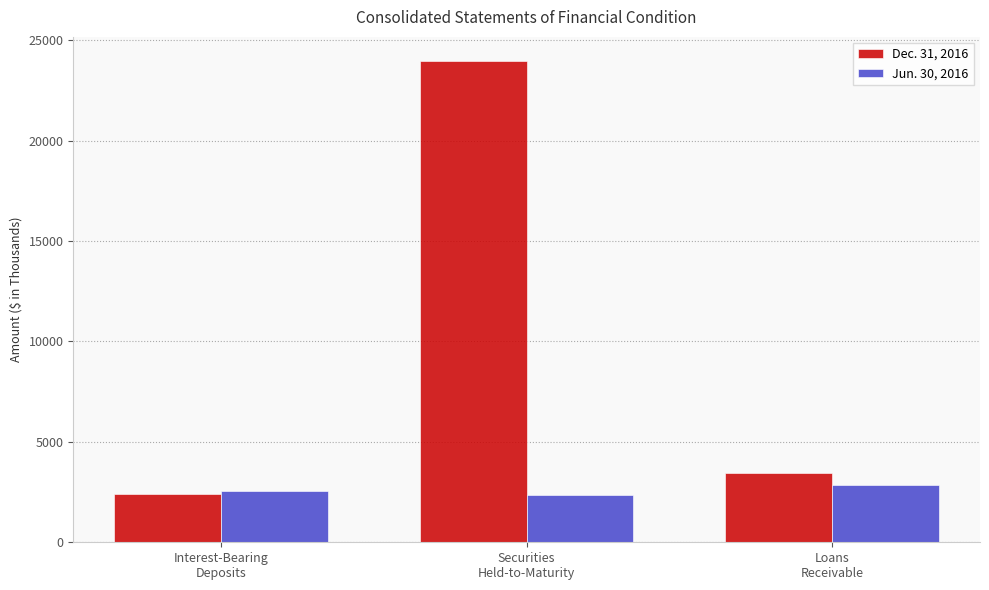

Between Interest-Bearing
Deposits and Loans
Receivable, which series saw the biggest shift?

Dec. 31, 2016